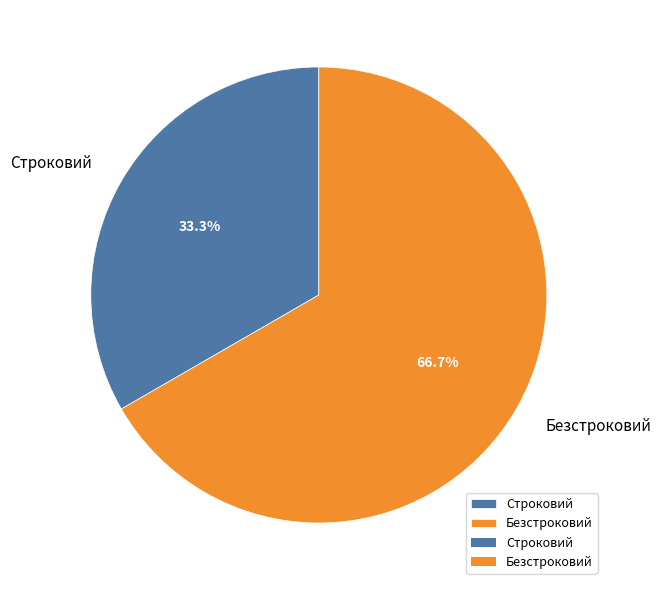

Approximately how many times larger is the value at Безстроковий compared to Строковий?

2.0